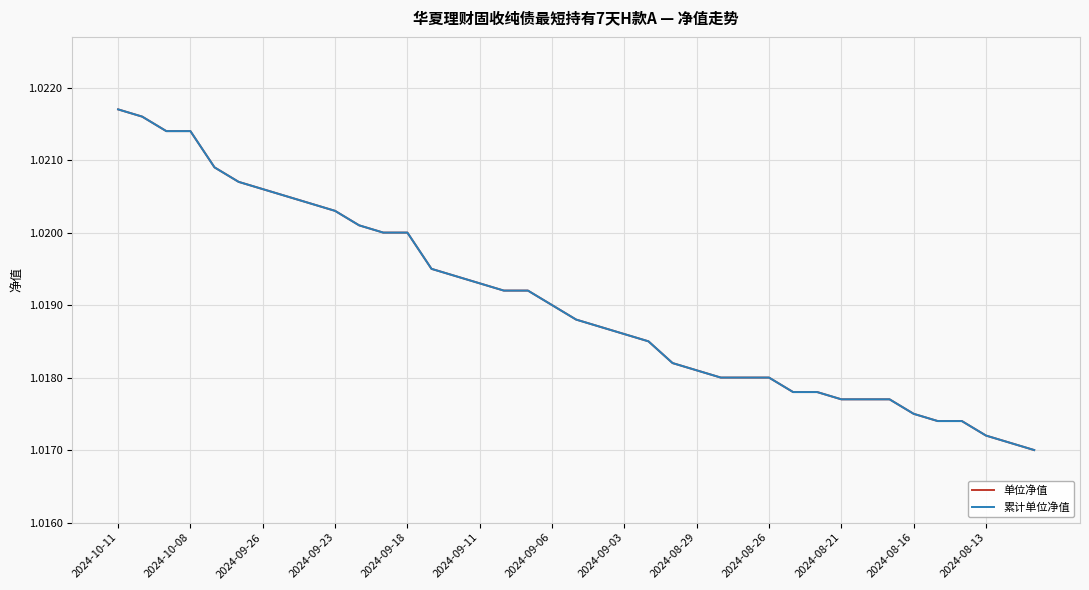

Which series has the widest spread of values?

单位净值